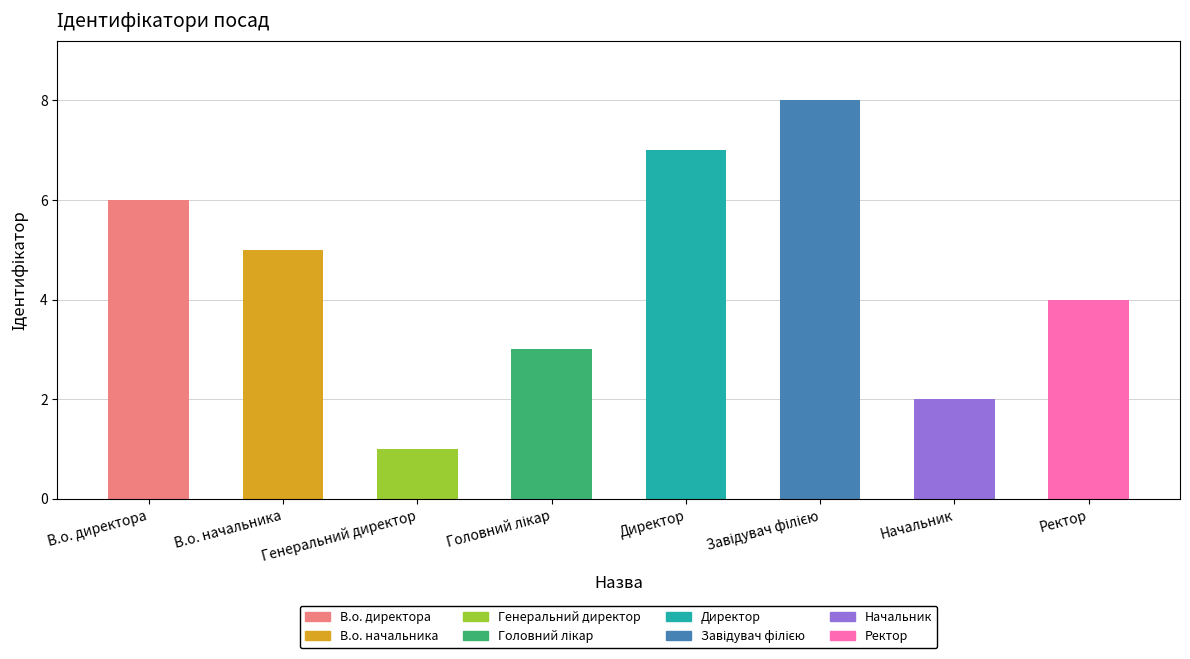

Between В.о. директора and В.о. начальника, which is larger?

В.о. директора